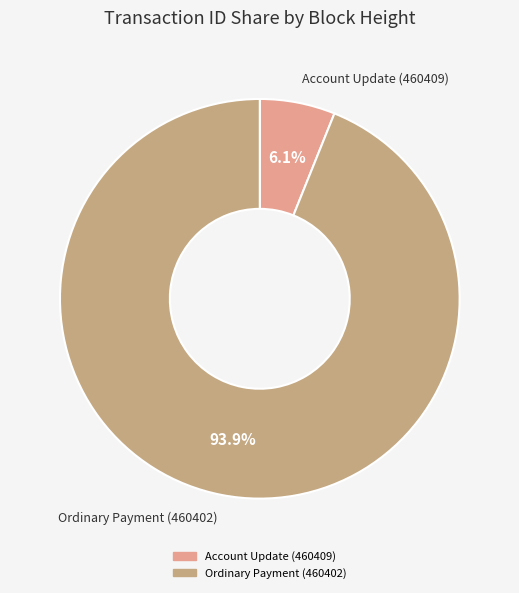

Is it true that Ordinary Payment (460402) is 94% of the pie?

True